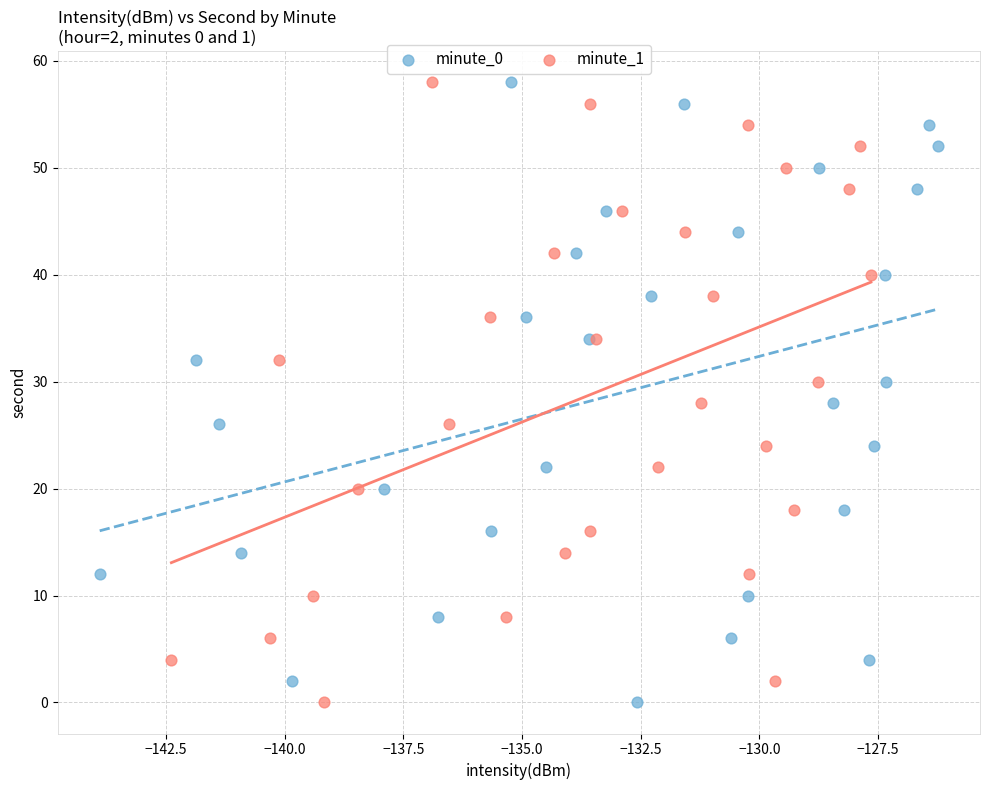

What are all the series names shown in the legend?

minute_0, minute_1